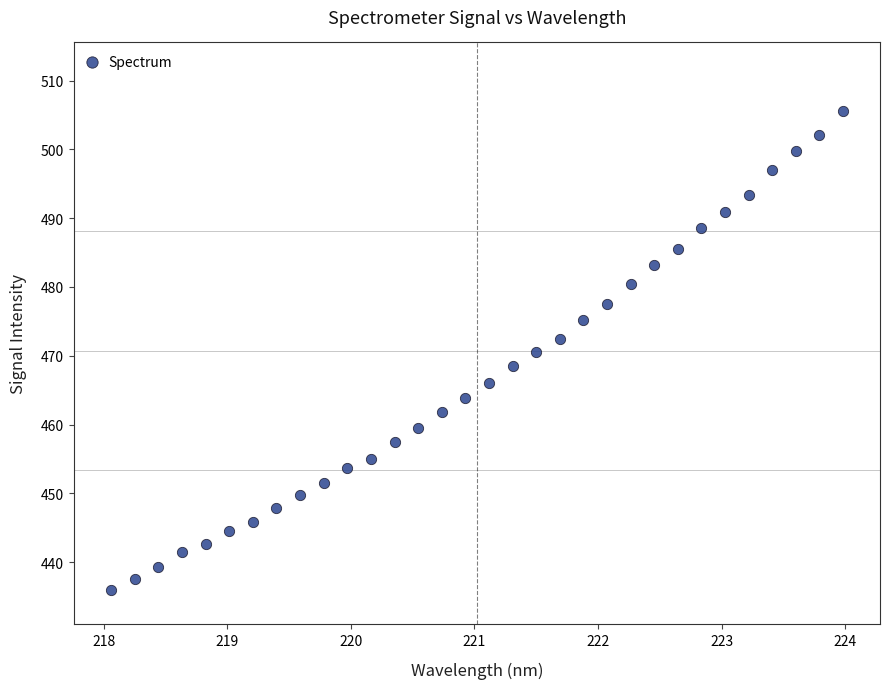

What is the range of Y values (max minus min)?

69.6